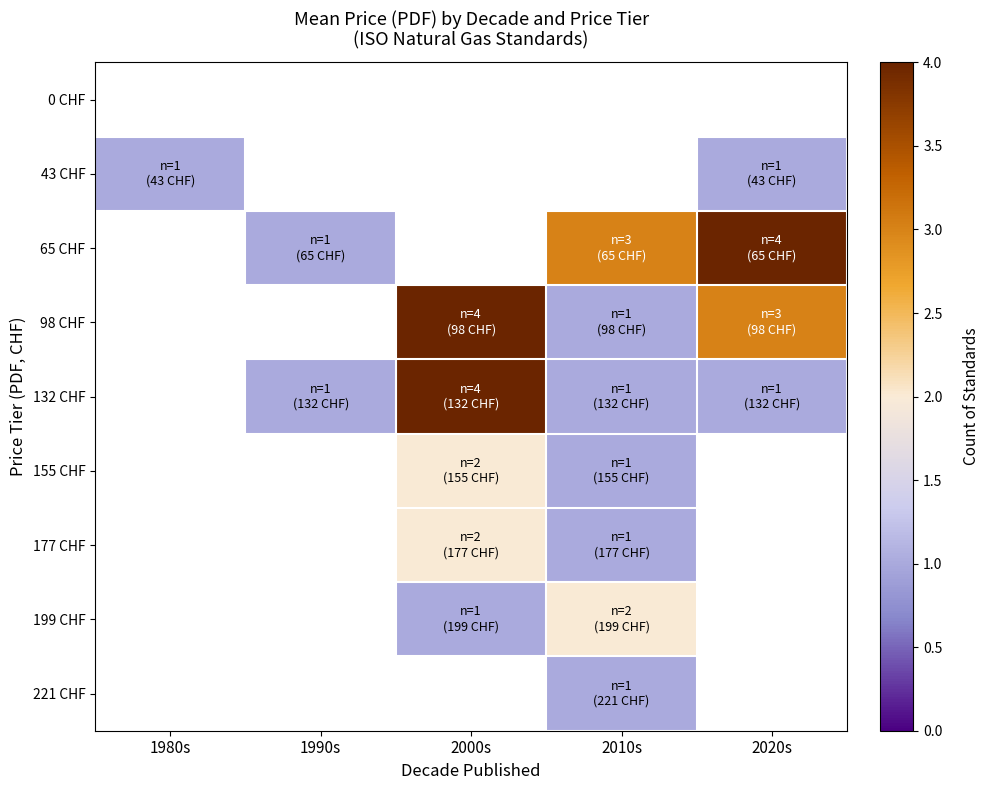

Is the value of 155 CHF at 1980s greater than the value of 0 CHF at 1990s?

No